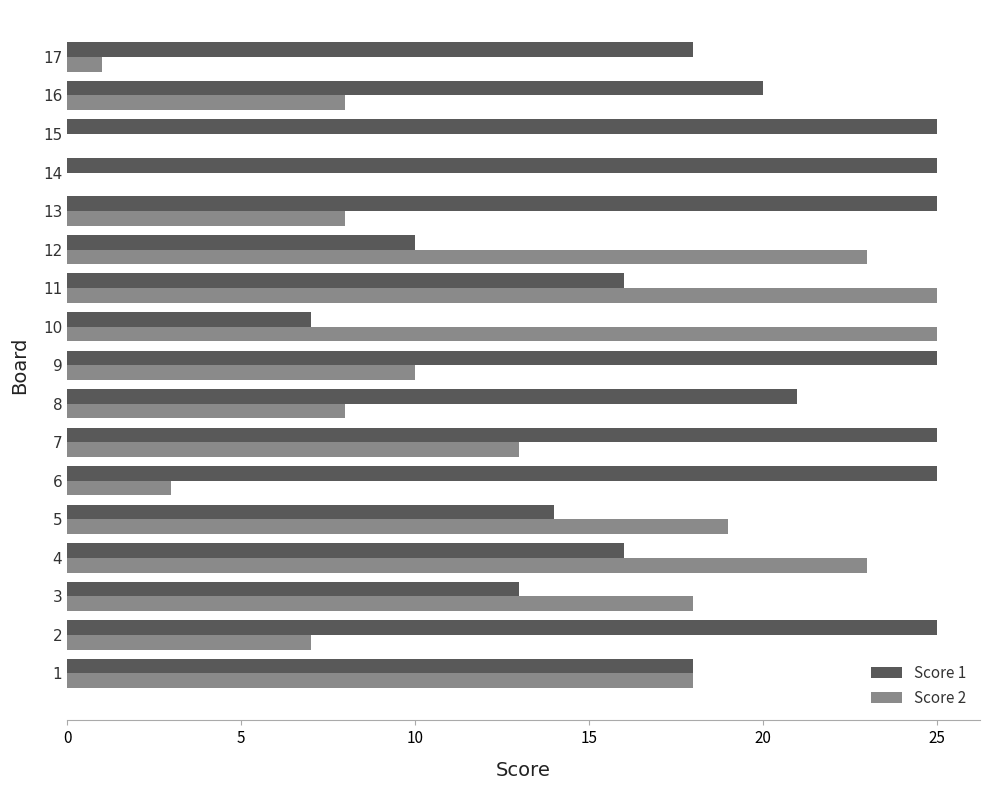

Which series changed the most between 5 and 15?

Score 2